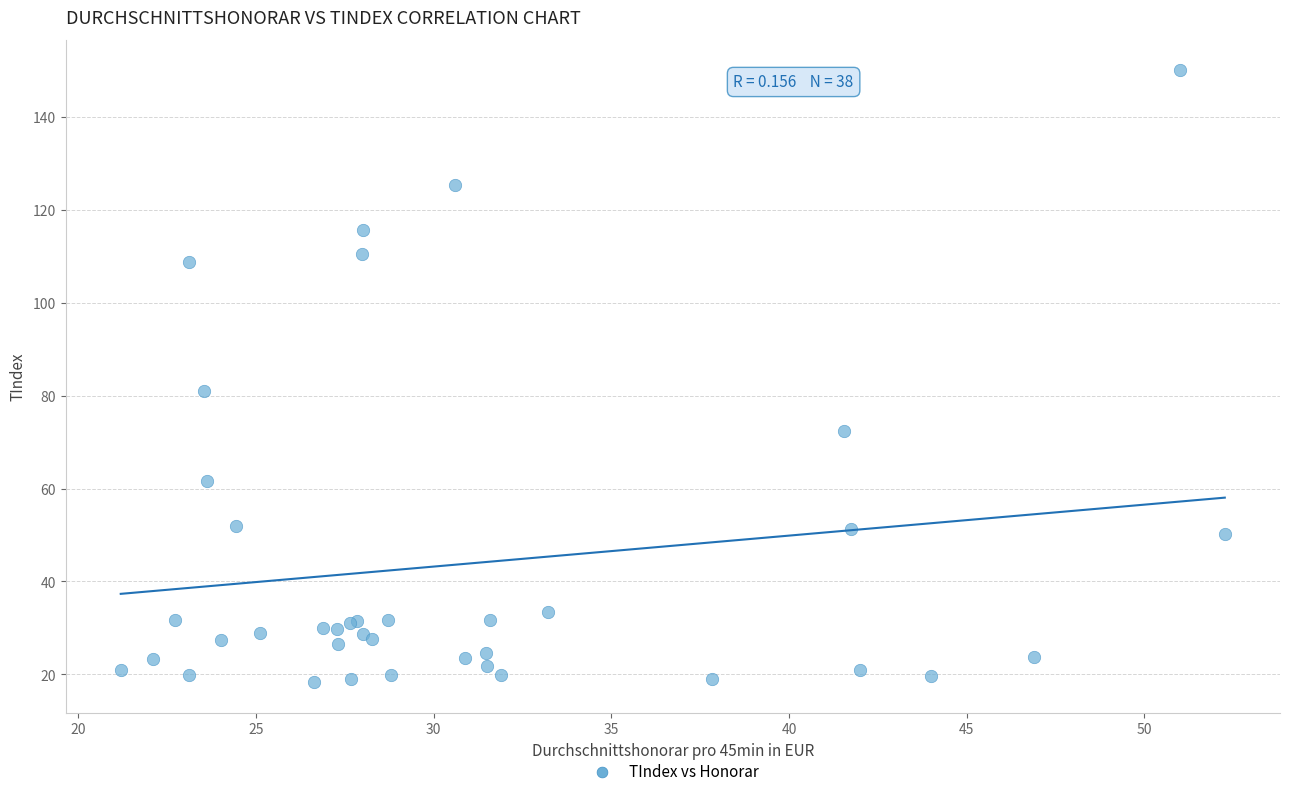

What Y value in the scatter plot is closest to 84?

80.9